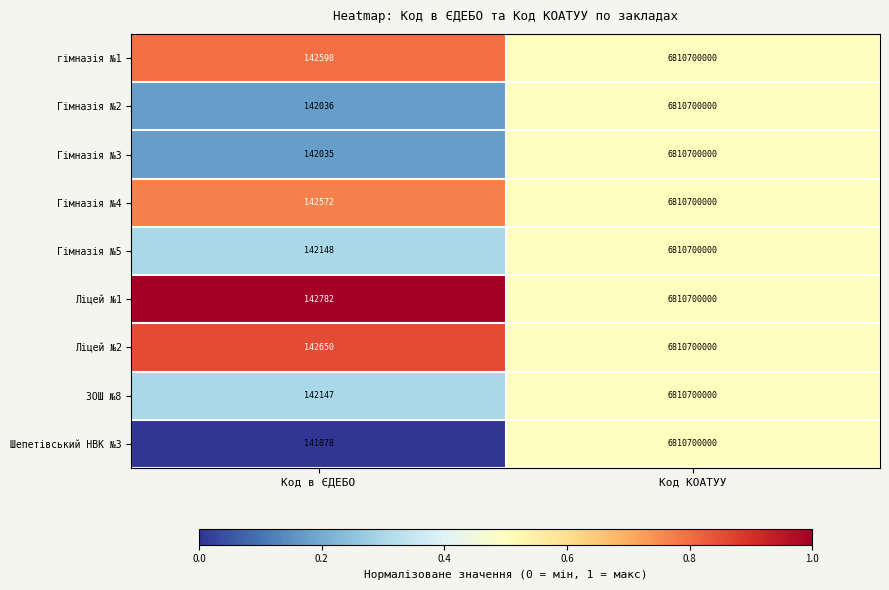

The value of Гімназія №4 at Код в ЄДЕБО is 193566. True or false?

False